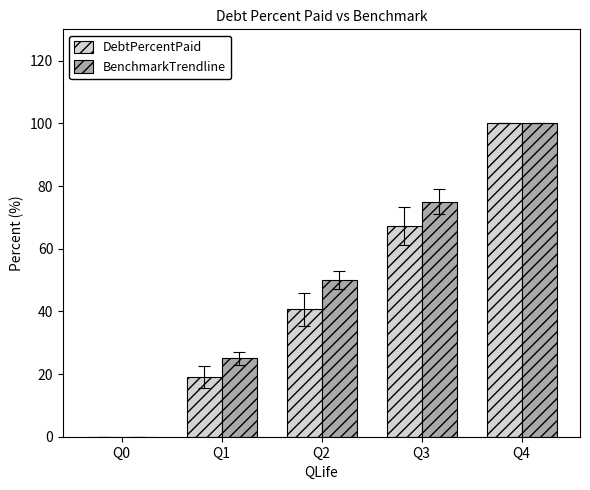

How many distinct data groups are displayed?

2